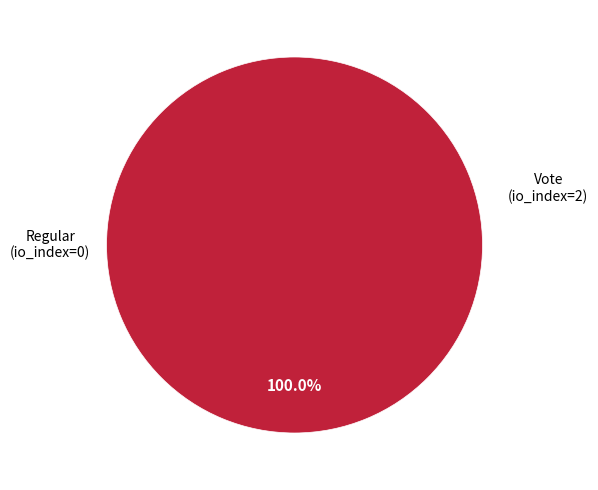

Combined, what portion of the pie is Regular and Vote?

100.0%